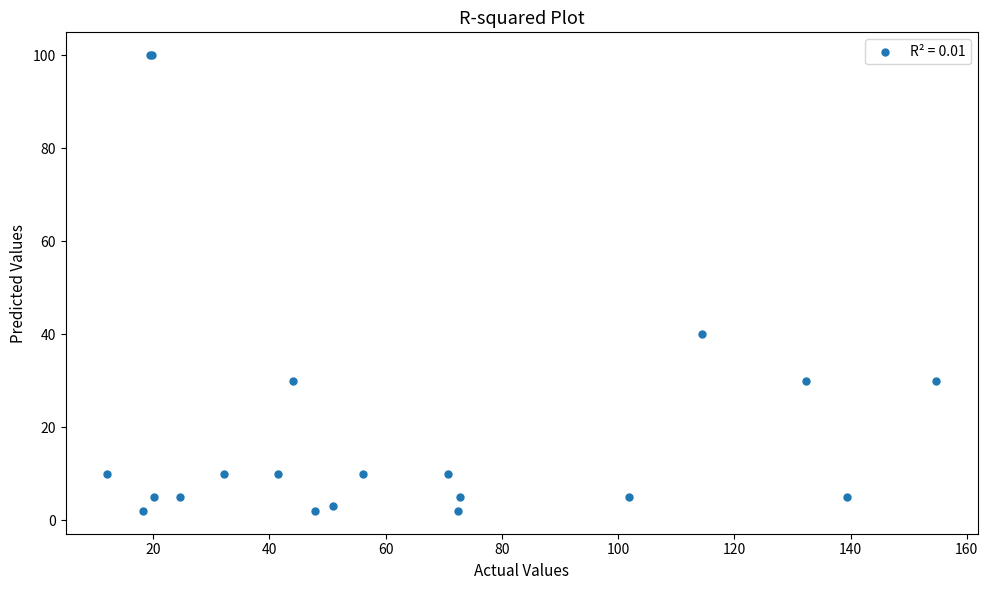

What Y value in the scatter plot is closest to 51?

40